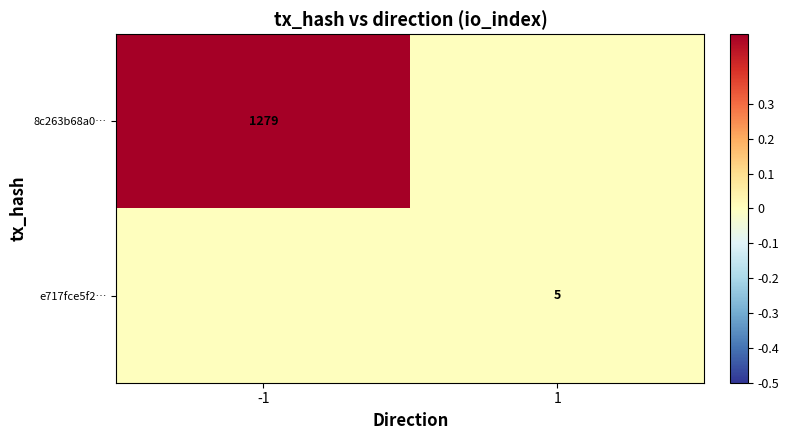

How many series are shown in this chart?

2